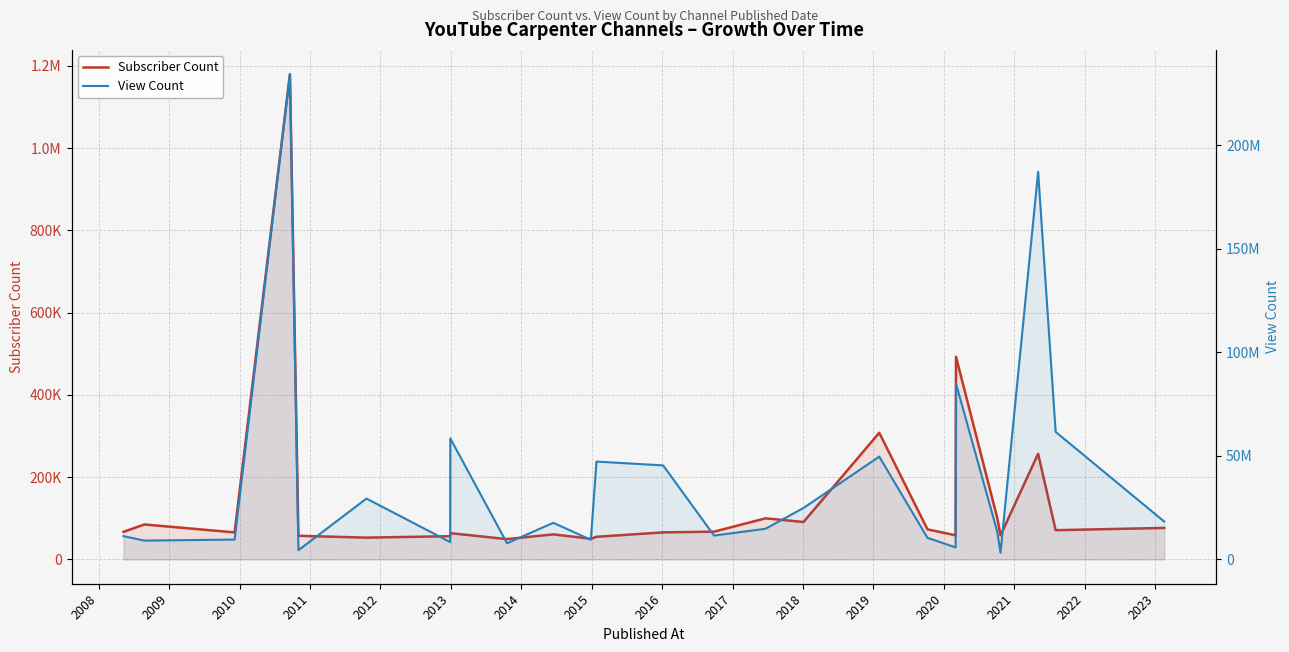

Which has a higher value, 2009 or 2008?

2008